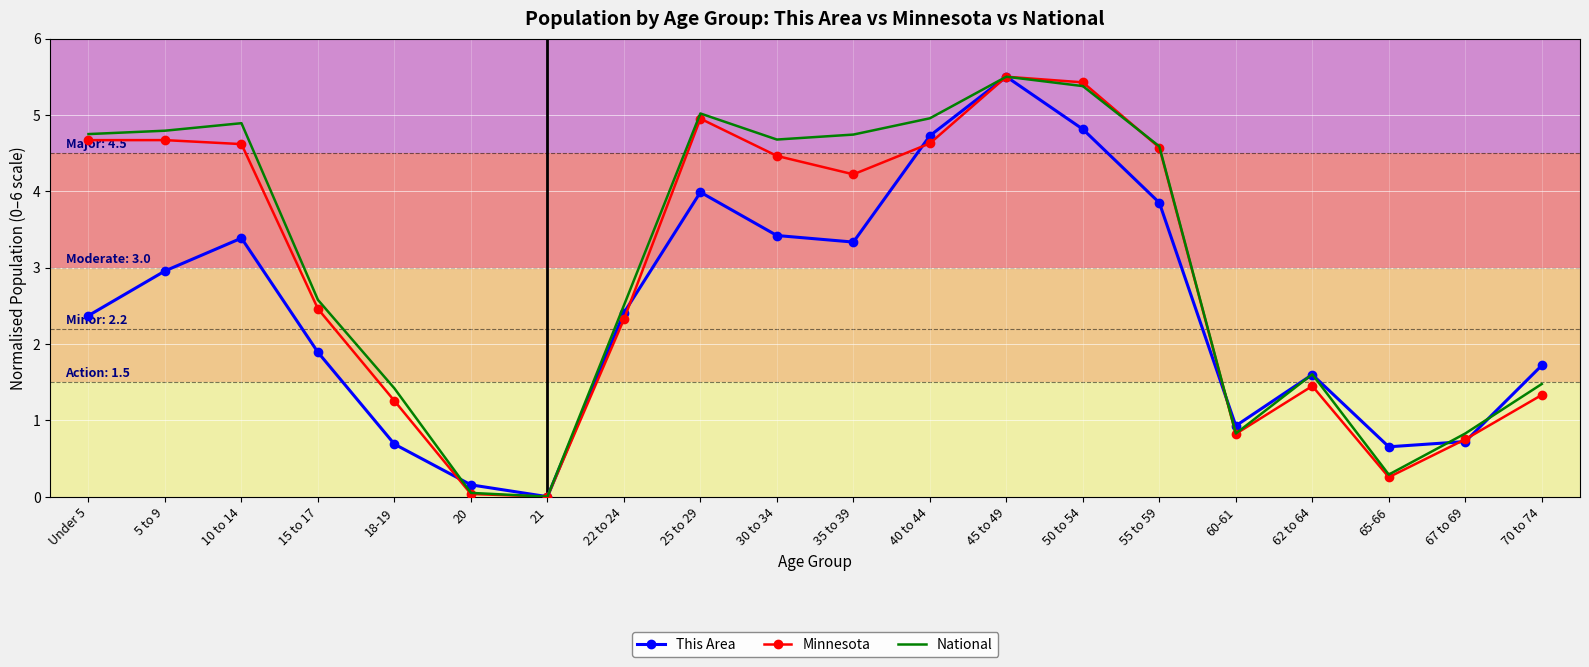

Between 10 to 14 and 35 to 39, which series saw the biggest shift?

Minnesota